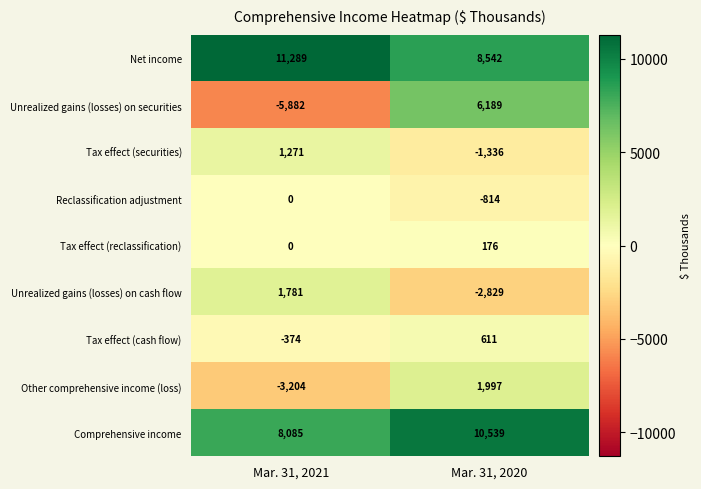

Rank the series at Mar. 31, 2020 from highest to lowest value.

Comprehensive income, Net income, Unrealized gains (losses) on securities, Other comprehensive income (loss), Tax effect (cash flow), Tax effect (reclassification), Reclassification adjustment, Tax effect (securities), Unrealized gains (losses) on cash flow